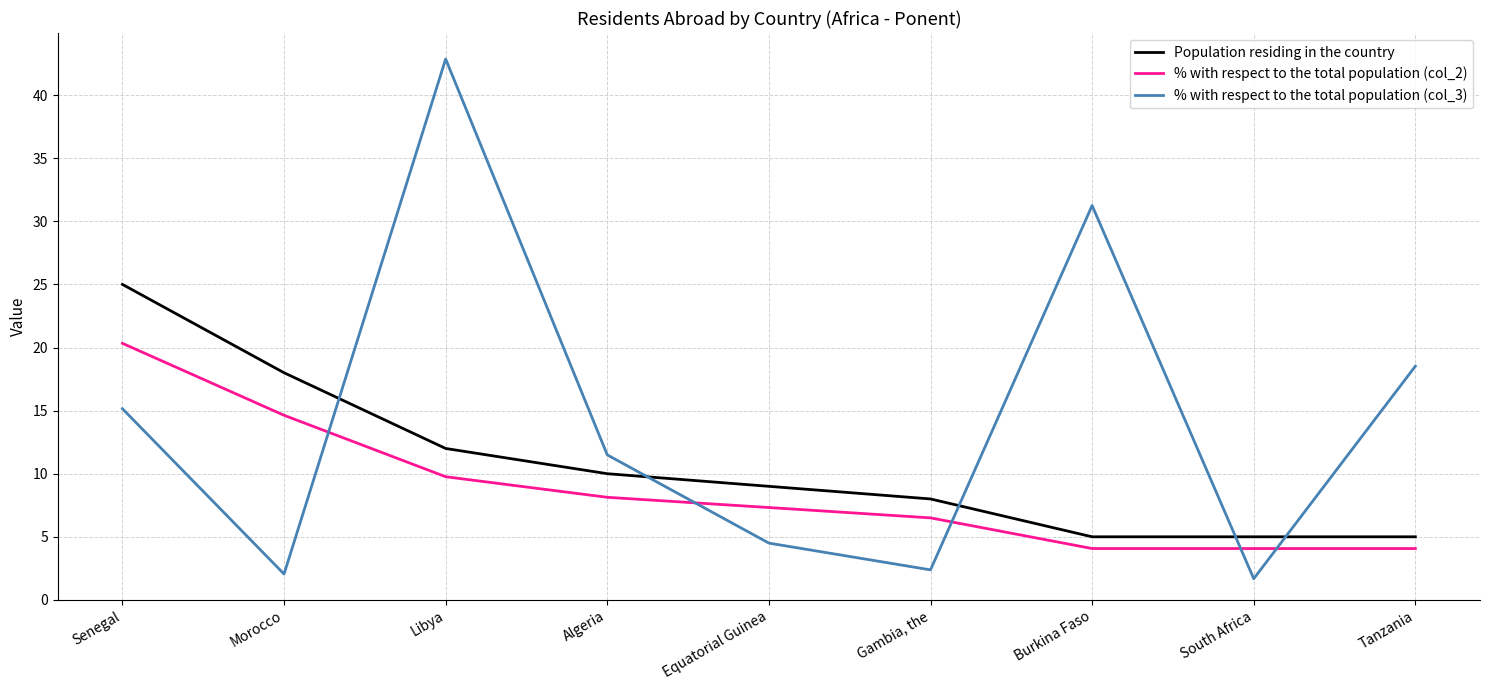

The value of Population residing in the country at Burkina Faso is 5.0. True or false?

True